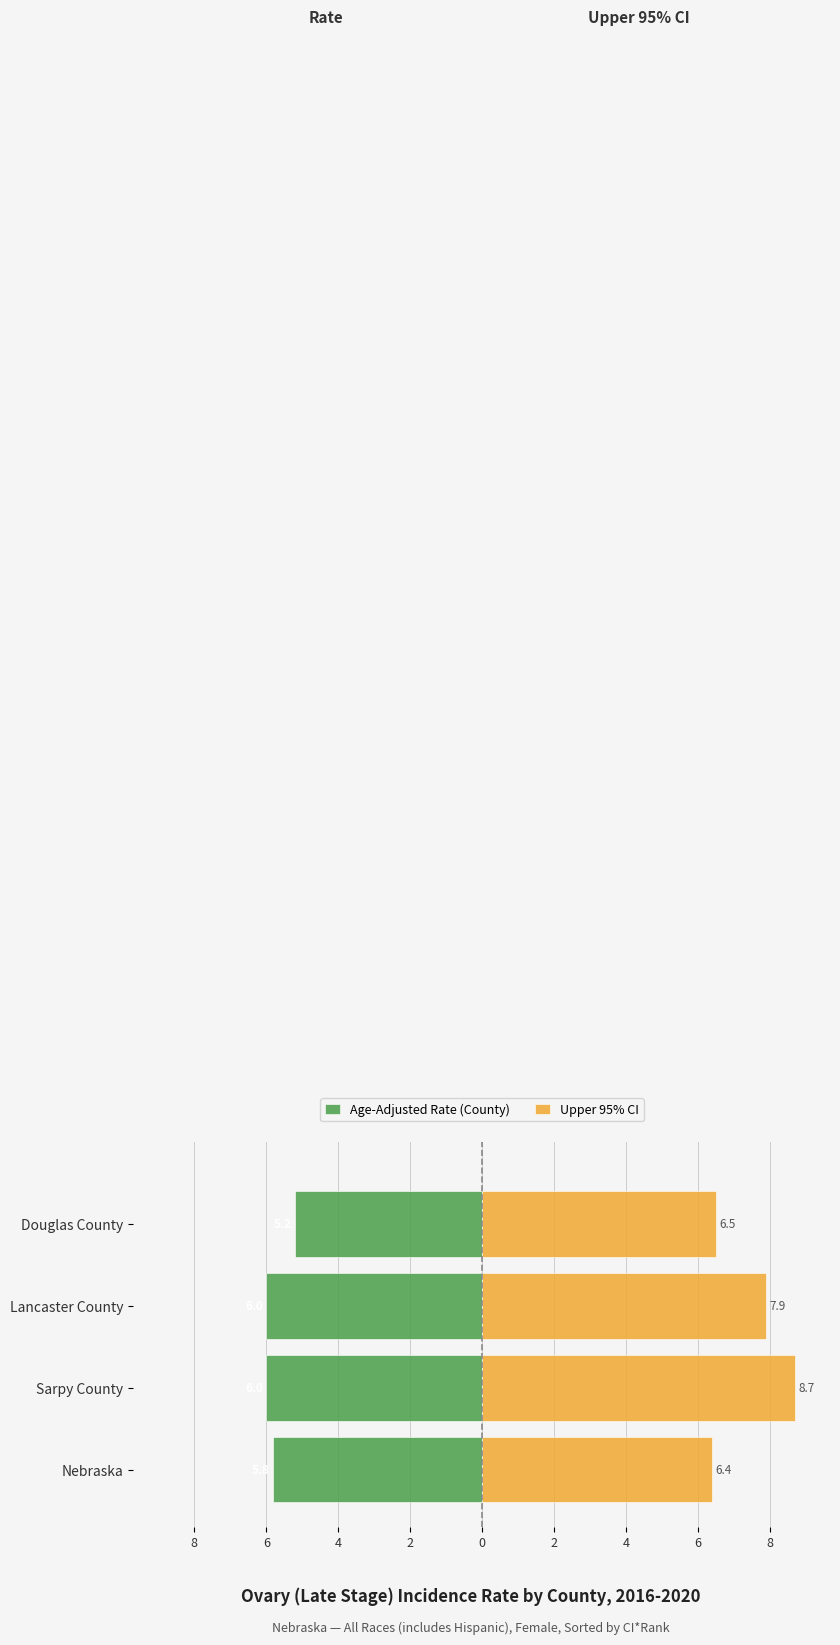

What is the minimum value for Upper 95% CI?

6.4